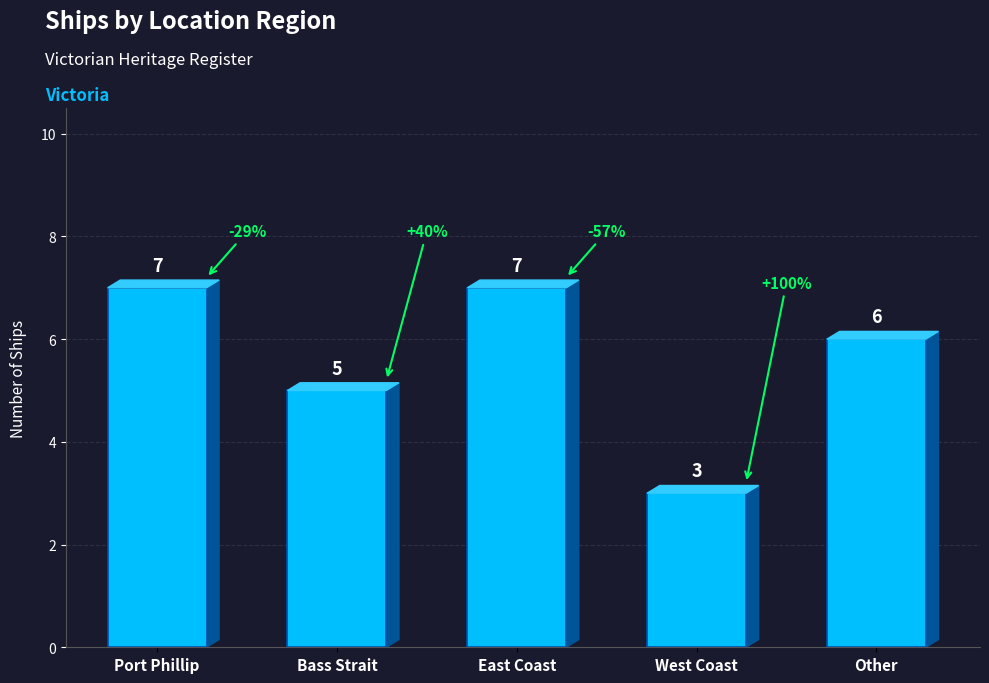

Does the chart contain any negative values?

No